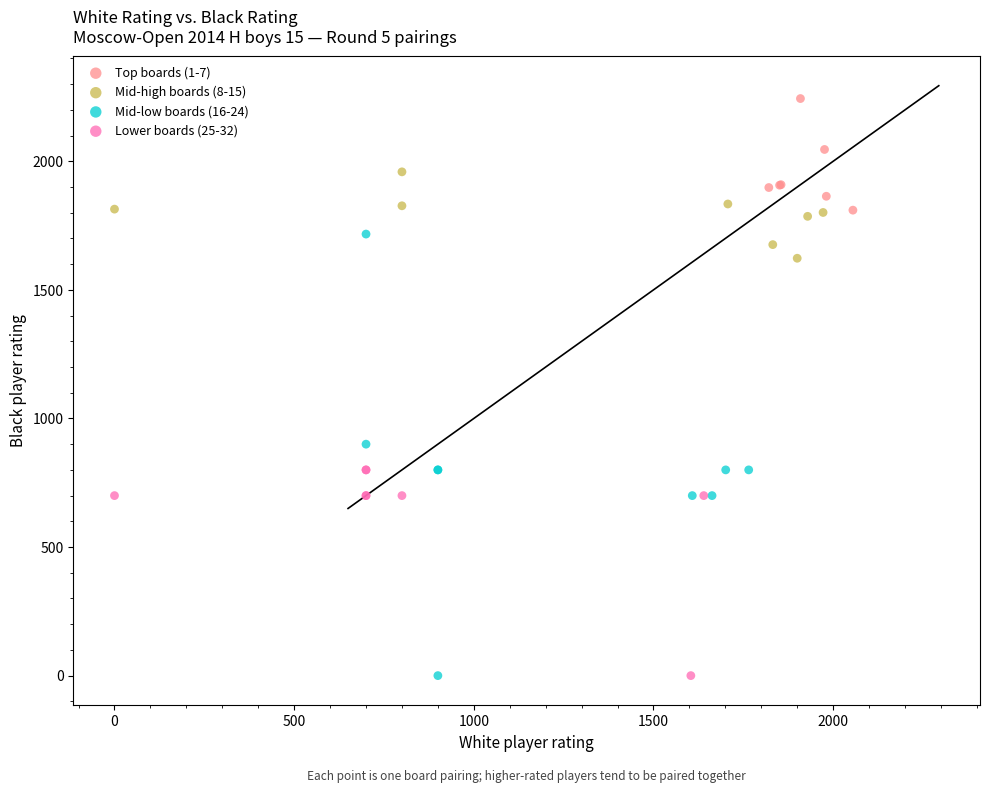

Which series reaches the maximum Y coordinate?

Top boards (1-7)